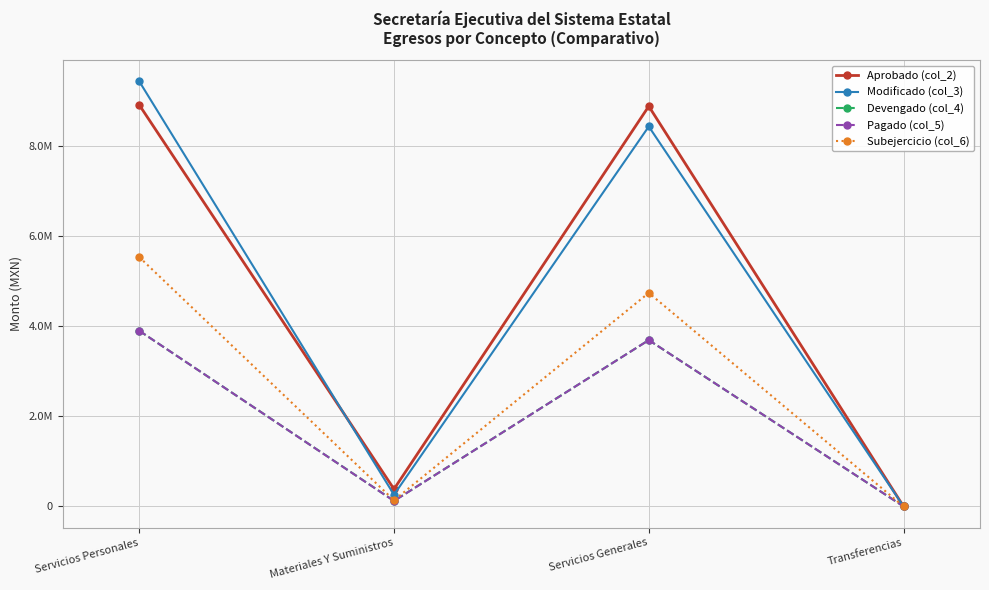

Is the value of Subejercicio (col_6) at Servicios Personales greater than the value of Pagado (col_5) at Materiales Y Suministros?

Yes